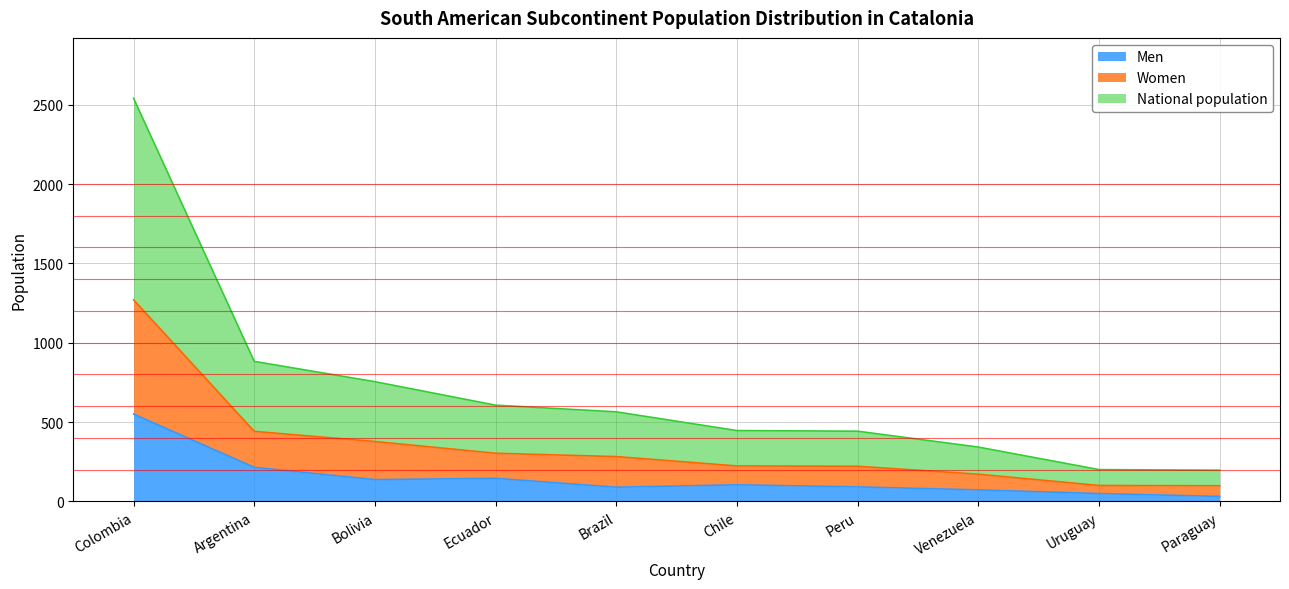

Between Brazil and Ecuador, which is larger?

Ecuador